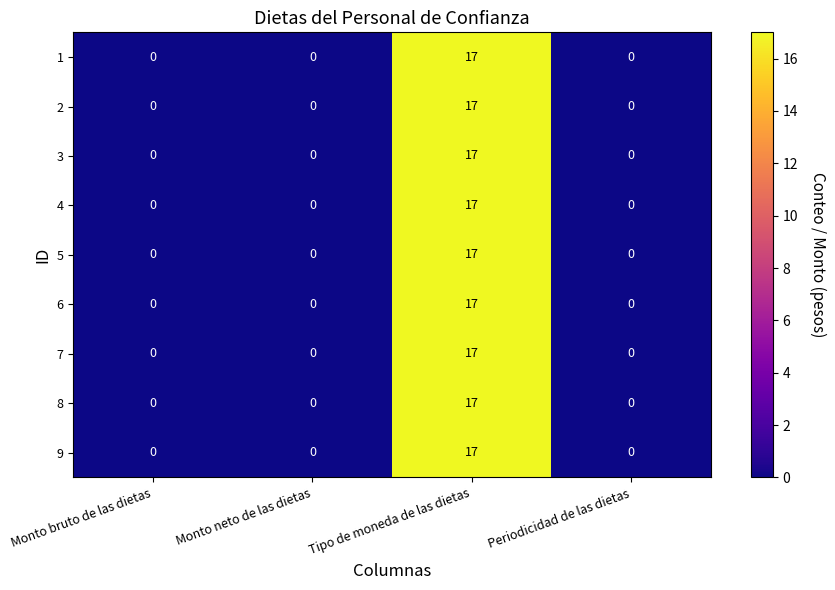

What is the average value of the 3 series?

4